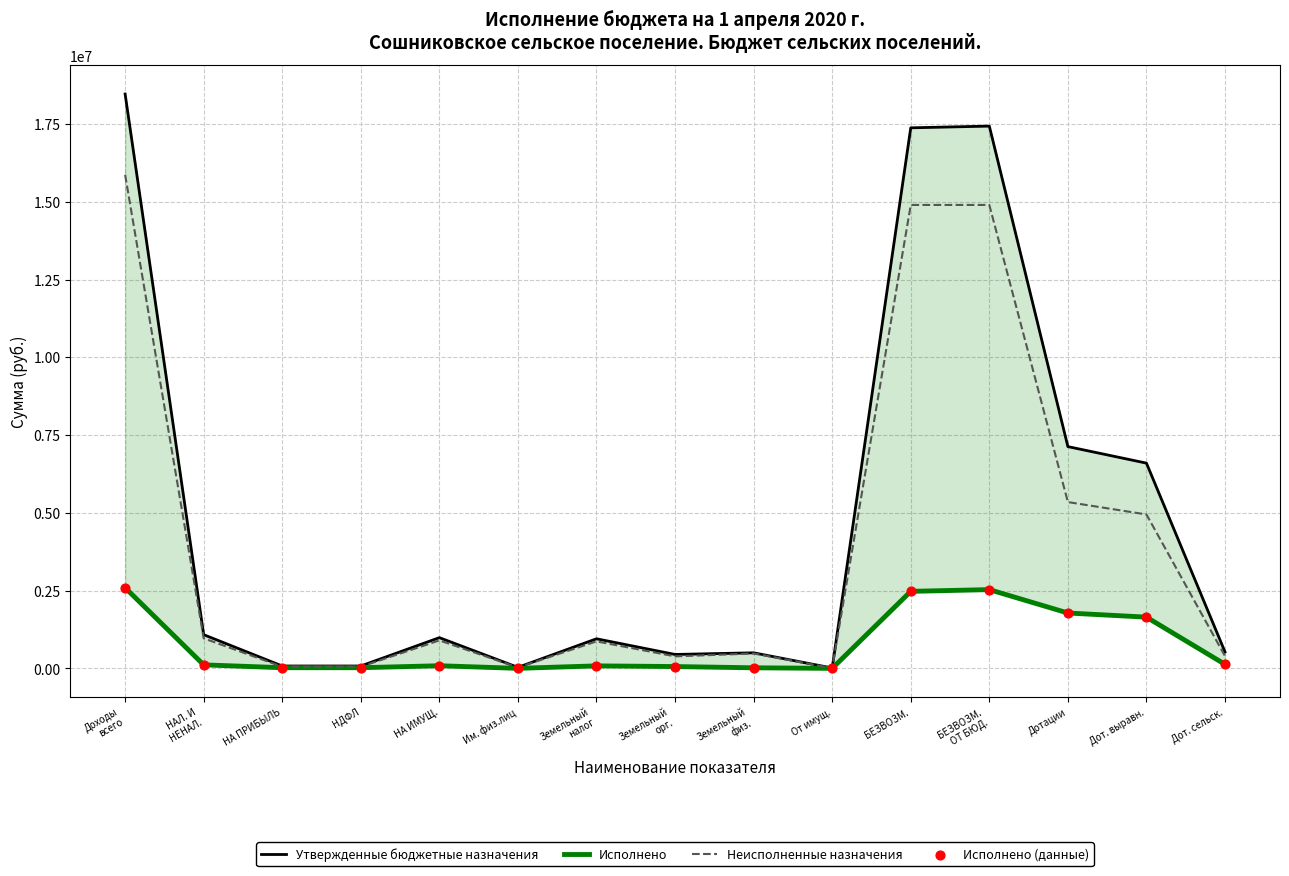

Which series has the largest Y range (max minus min)?

Утвержденные бюджетные назначения